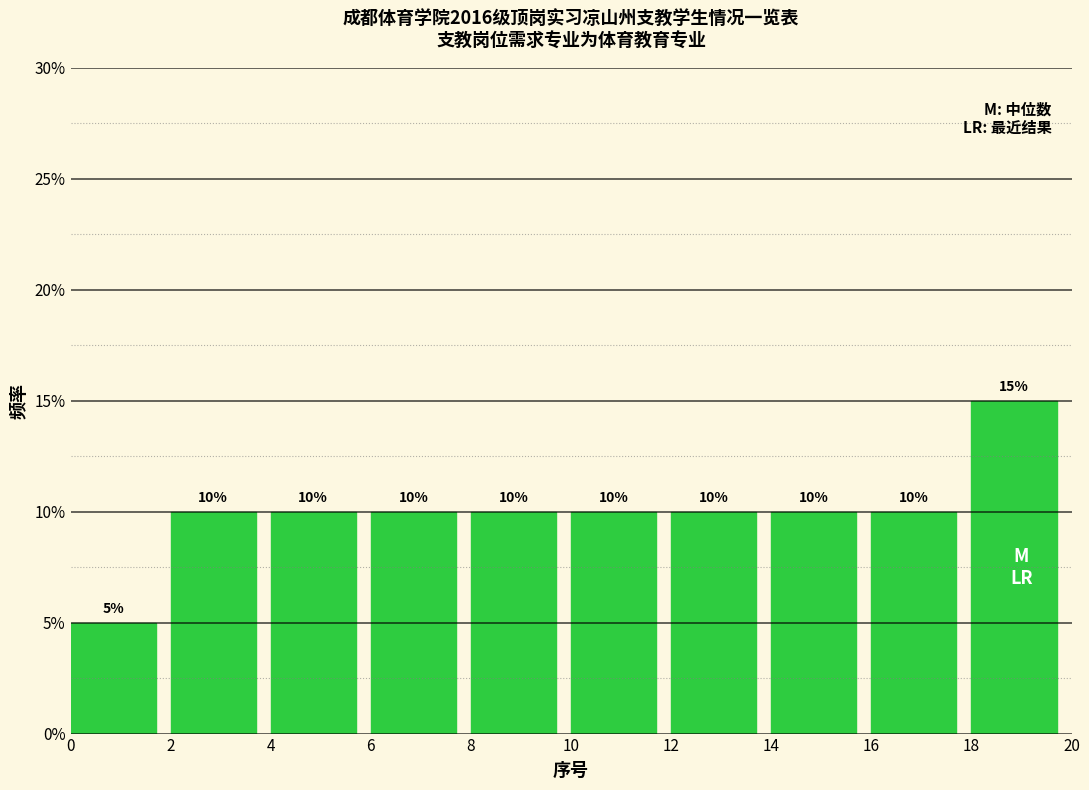

Reading left to right, list every bar in this chart as the range it spans on the x-axis followed by its height.

0 to 2: 5
2 to 4: 10
4 to 6: 10
6 to 8: 10
8 to 10: 10
10 to 12: 10
12 to 14: 10
14 to 16: 10
16 to 18: 10
18 to 20: 15